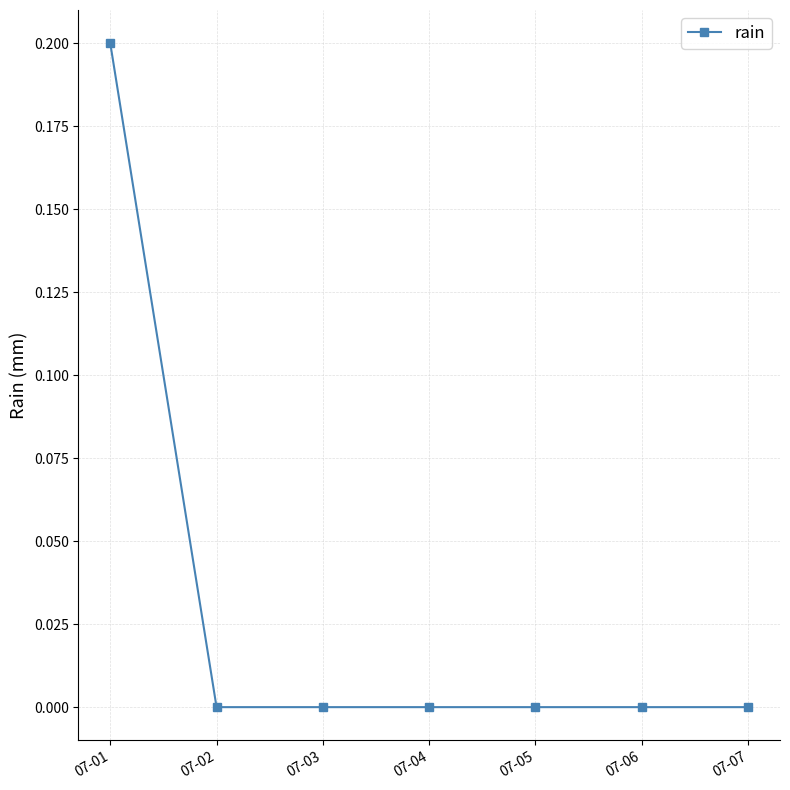

At which category does the chart reach its peak across all series?

07-01